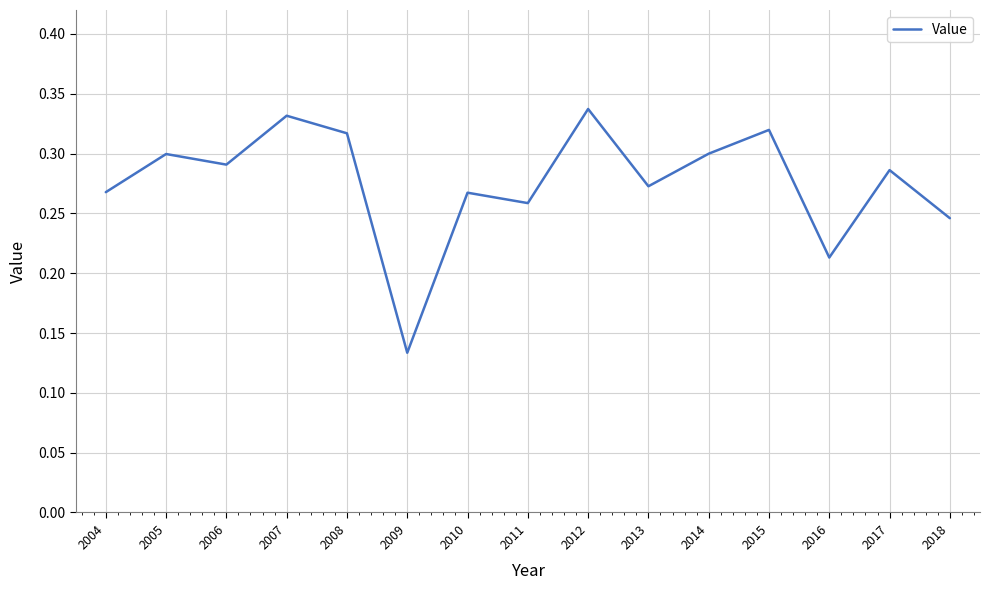

True or false: the data shows 0.5 at 2004.

False